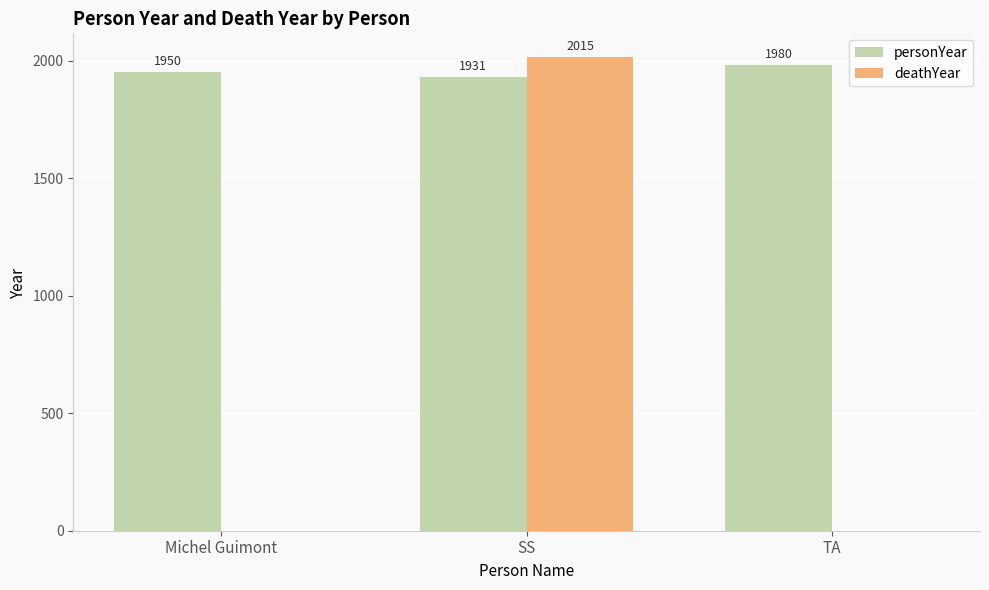

What is the sum of all deathYear values?

2015